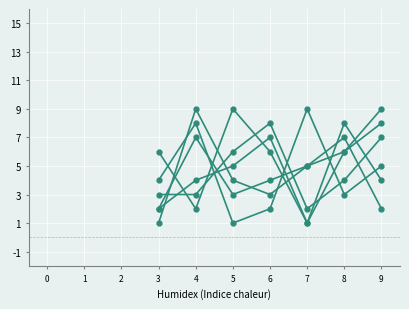

How many series are shown in this chart?

6